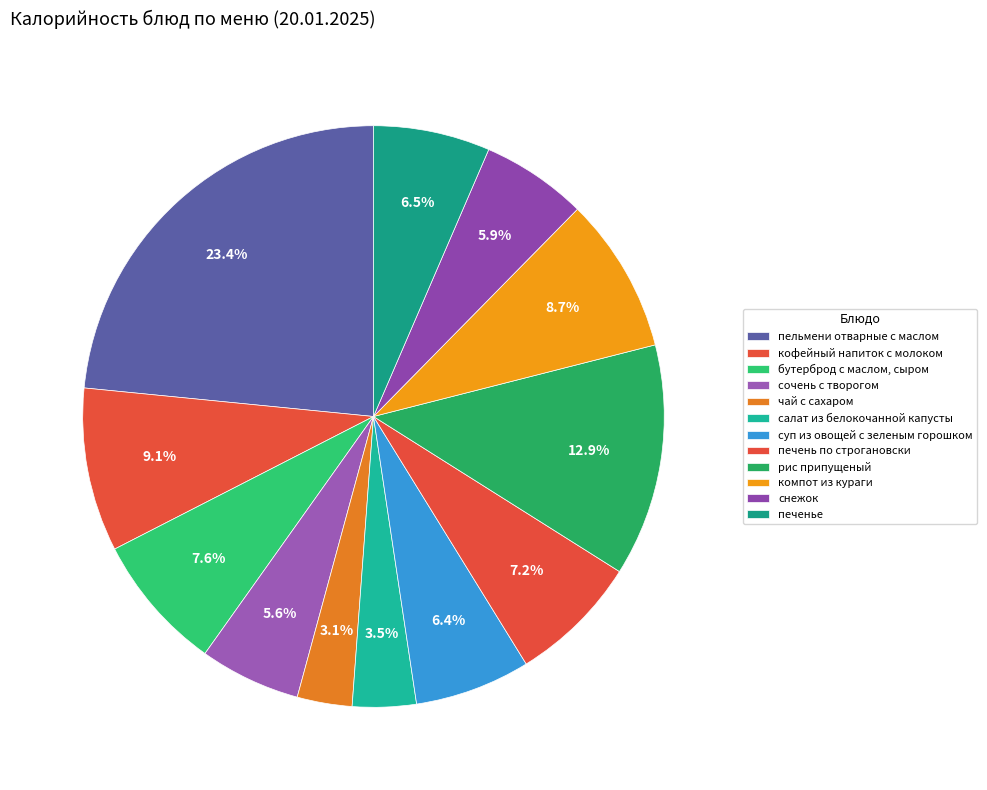

To the nearest percent, what is the combined percentage of сочень с творогом and салат из белокочанной капусты?

9%